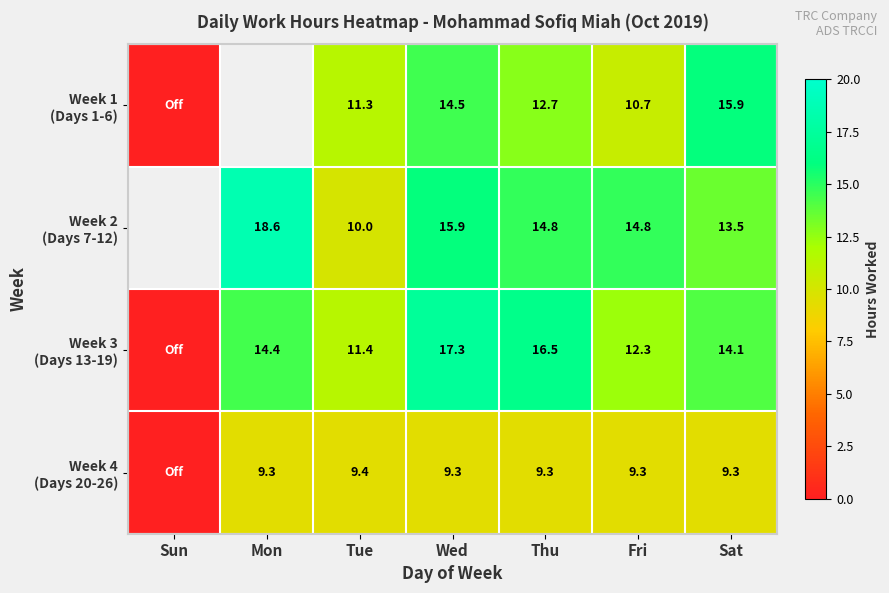

What is the total value across all series at Wed?

57.0